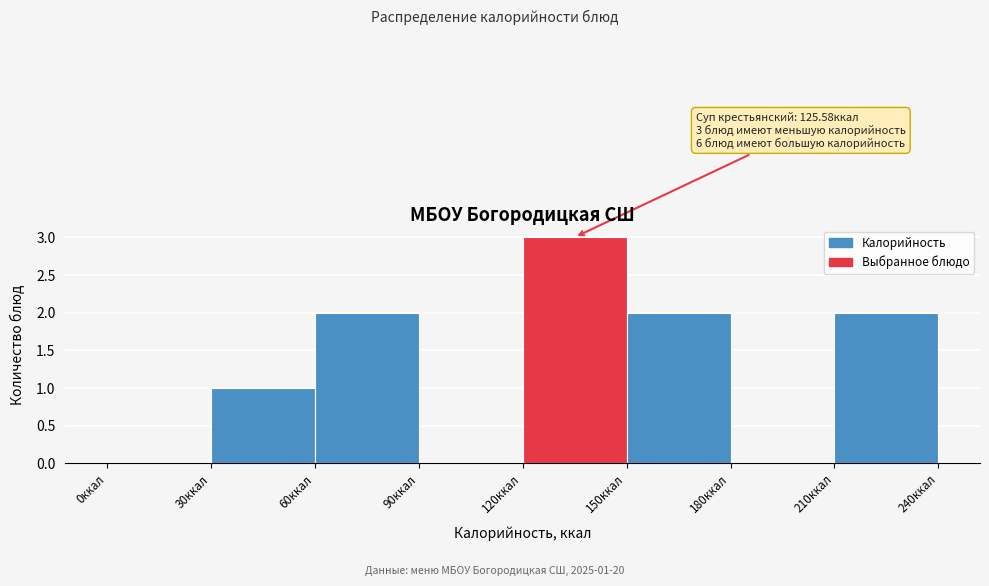

Which range on the x-axis has the tallest bar?

120 to 150